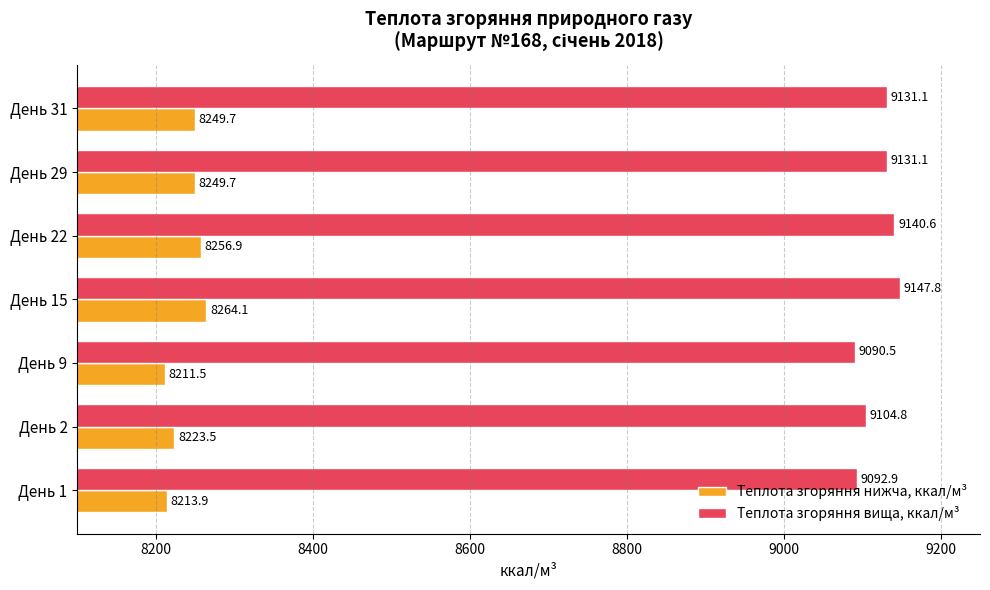

Which series has the largest total across all categories?

Теплота згоряння вища, ккал/м³